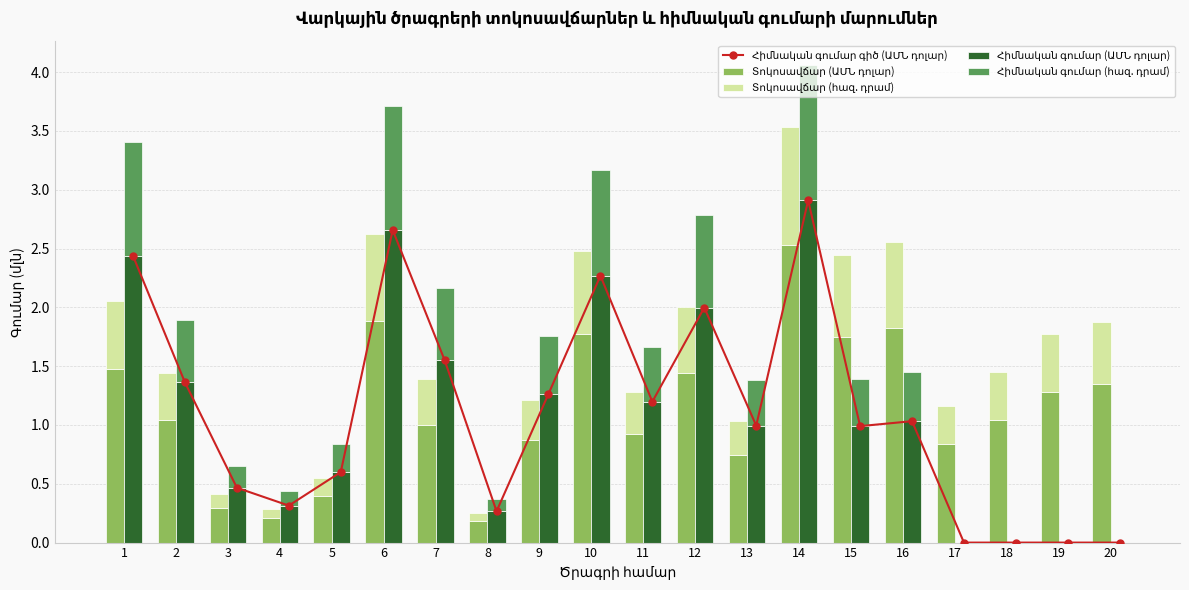

Which series changed the most between 3 and 19?

Տոկոսավճար (ԱՄՆ դոլար)